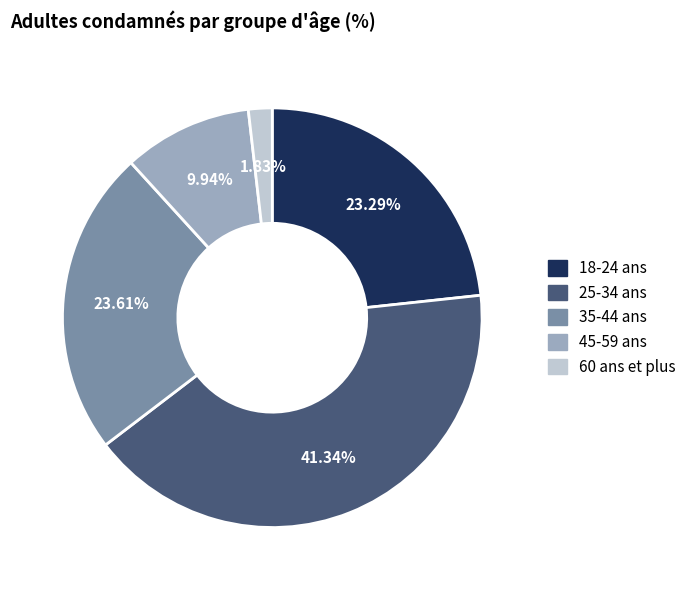

Is there a majority slice in this chart?

No